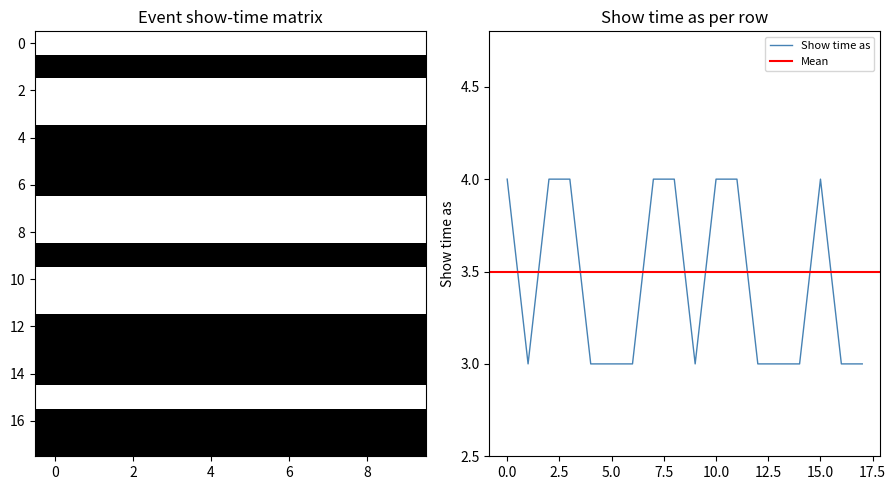

What is the highest value of the Show time as series?

4